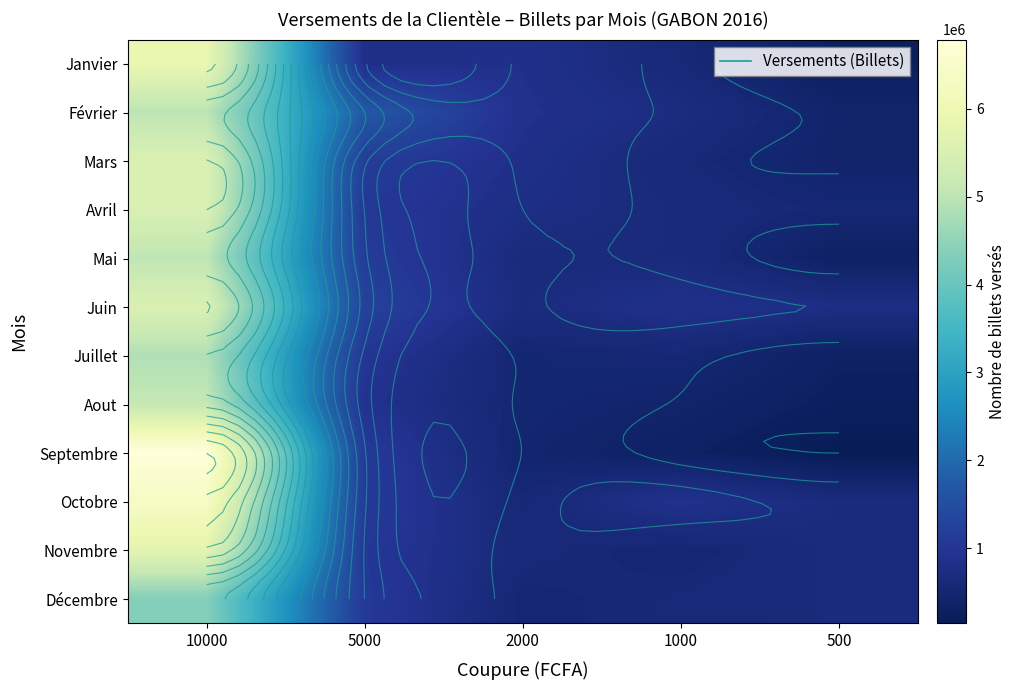

Which series has the largest range (max minus min)?

Septembre